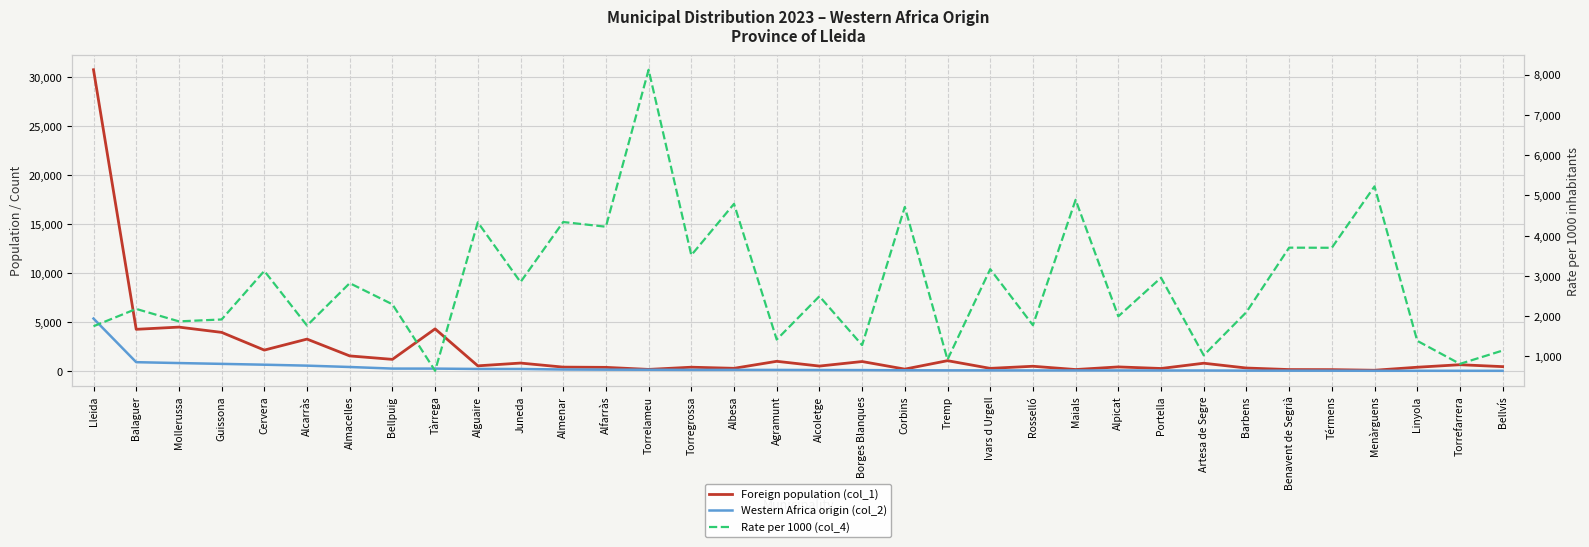

What is the sum of all Rate per 1000 (col_4) values?

95255